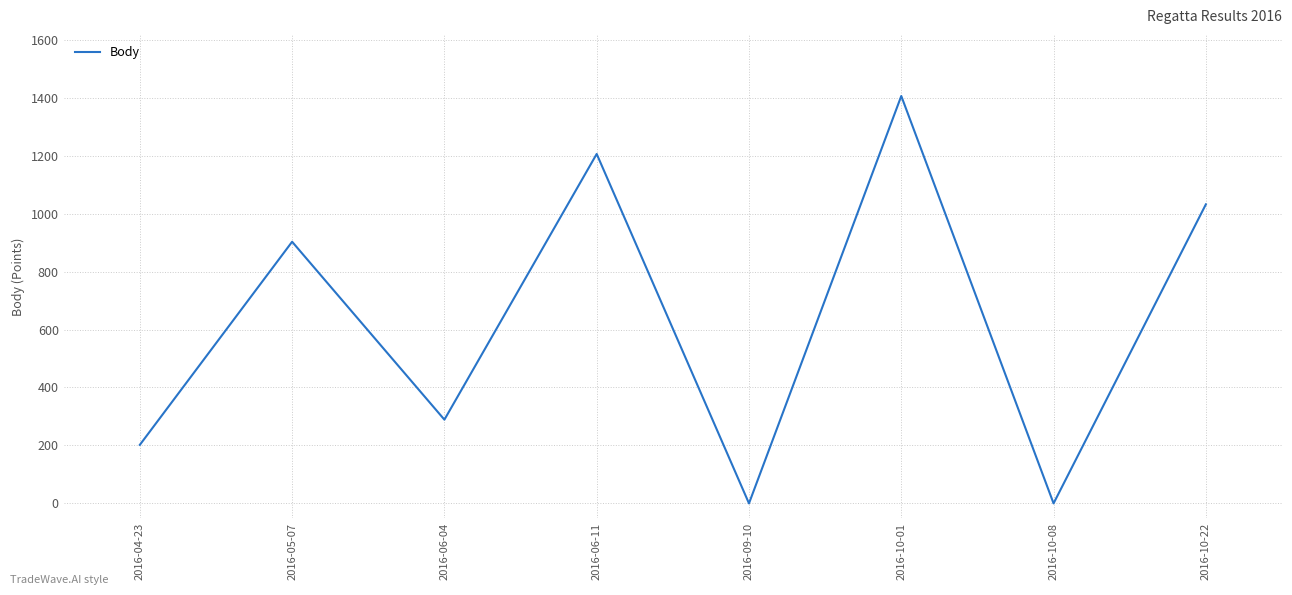

What is the change in value from 2016-05-07 to 2016-09-10?

-903